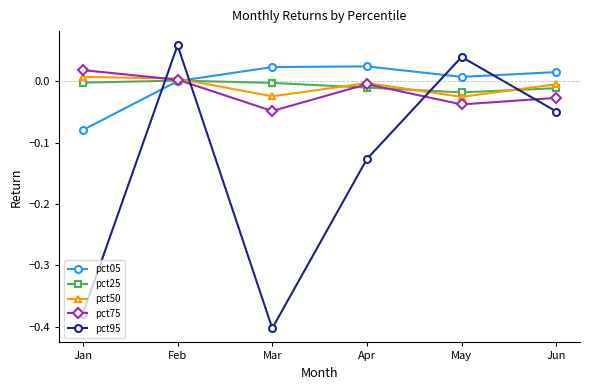

How many lines are shown in the chart?

5